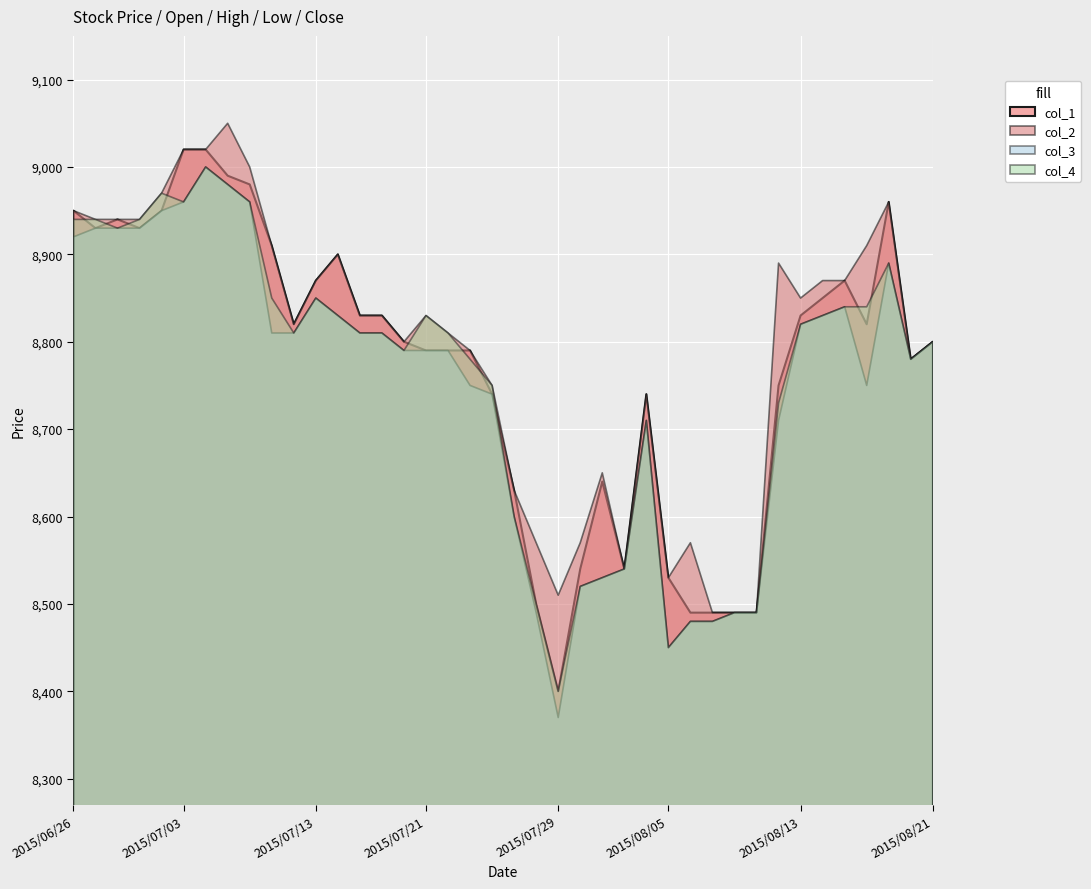

True or false: col_3 and col_1 intersect in this chart.

False